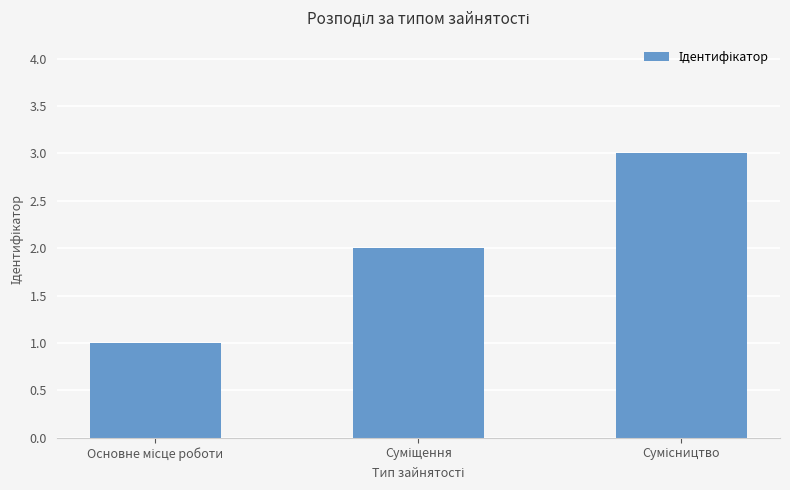

What is the sum of all values?

6